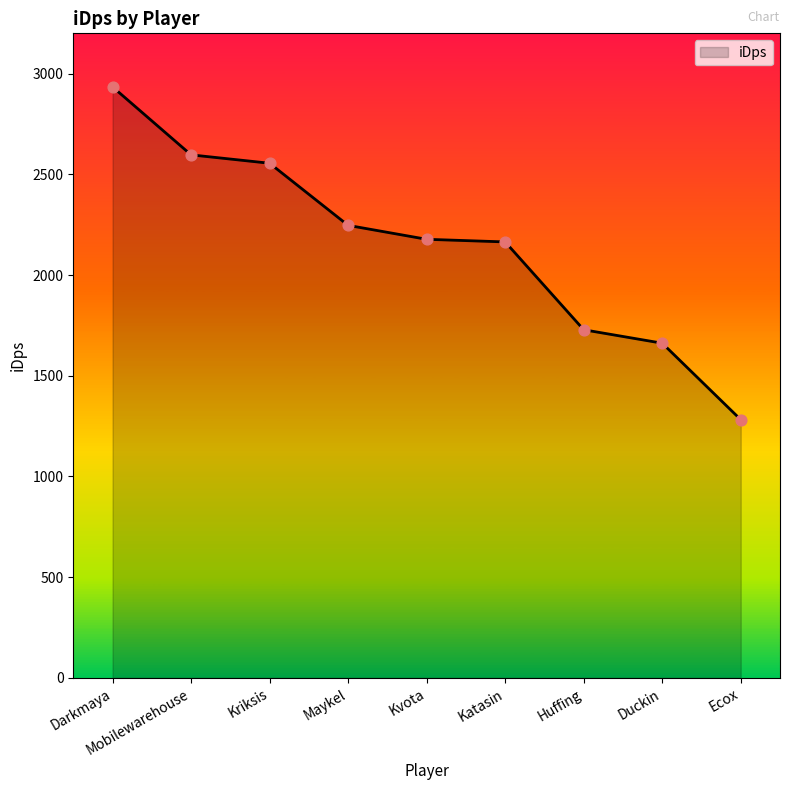

Which has a higher value, Huffing or Mobilewarehouse?

Mobilewarehouse